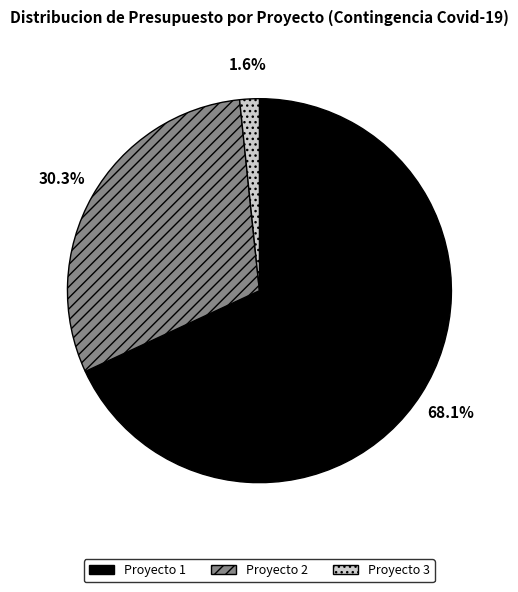

To the nearest percent, what percentage of the pie is Proyecto 3?

2%